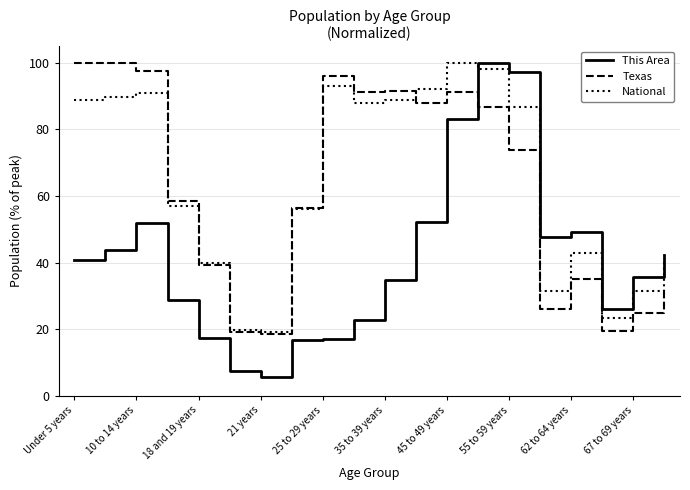

Is this an area chart (filled region under the line)?

No